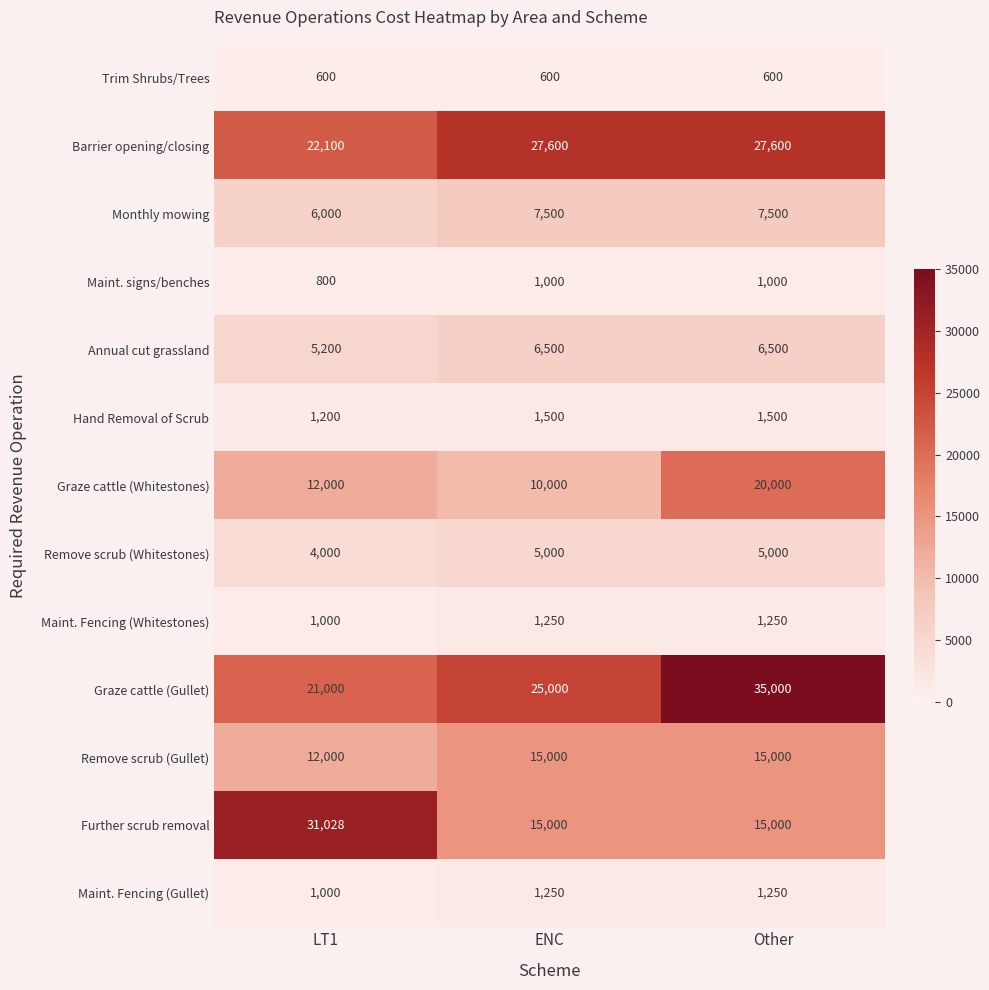

True or false: Maint. Fencing (Gullet) has a value of 1000 at LT1.

True